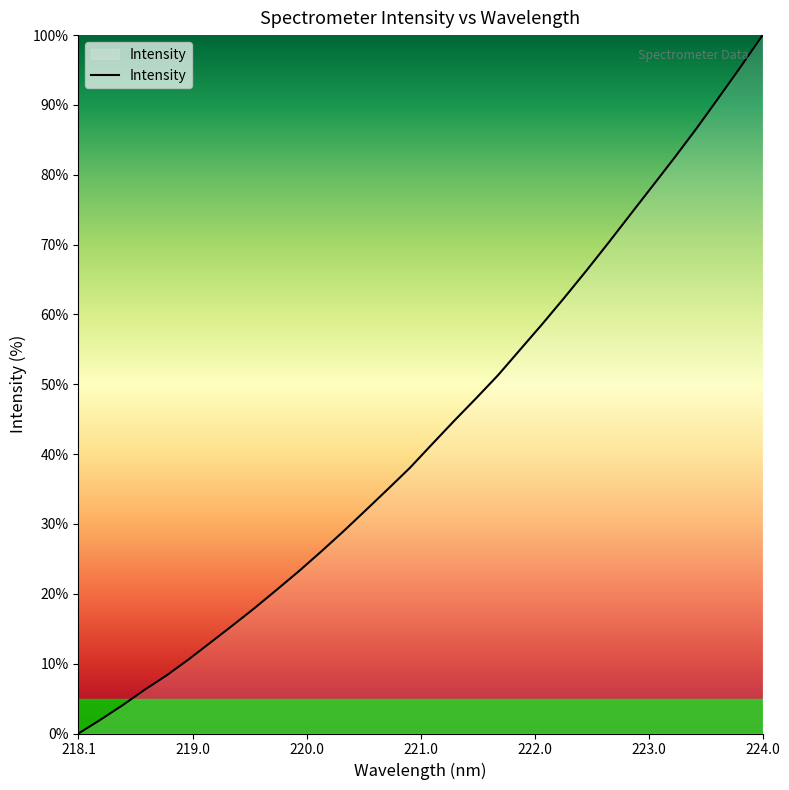

What is the maximum value shown in the chart?

100.0